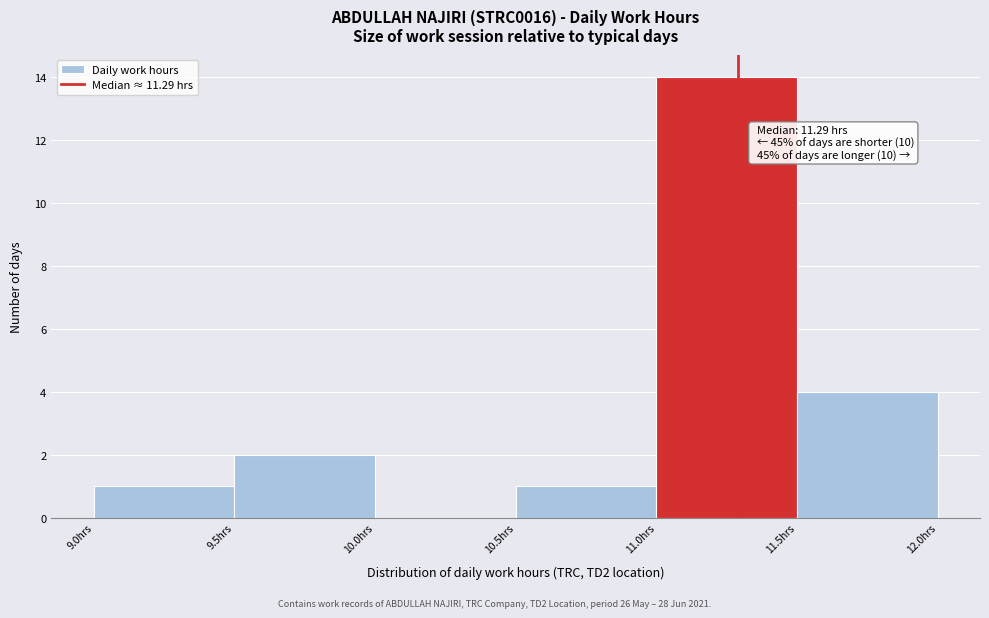

Which range on the x-axis has the tallest bar?

11.0 to 11.5